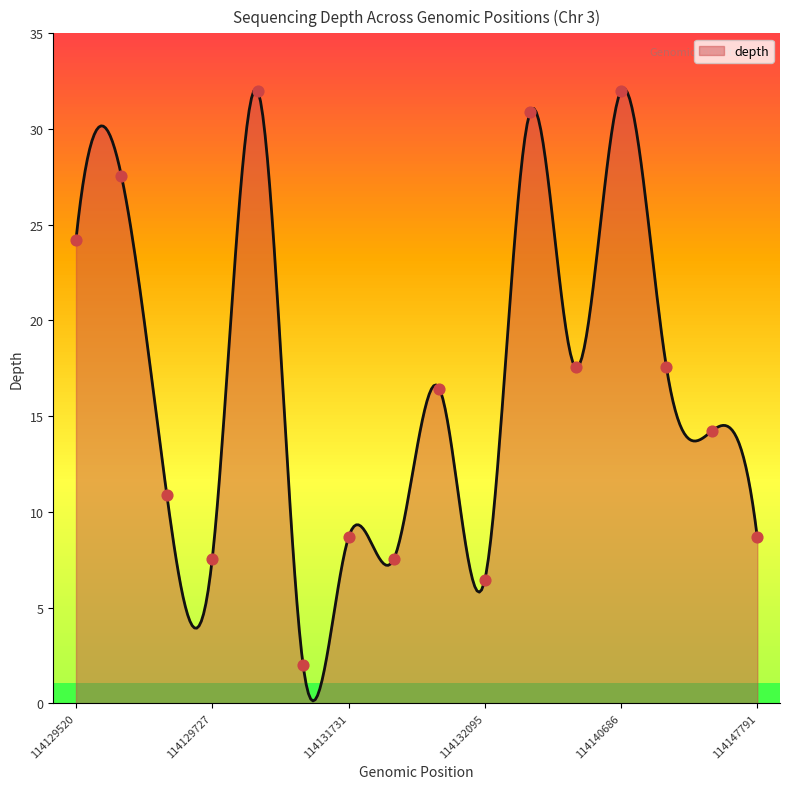

What is the change in value from 114132095 to 114142832?

+7.8